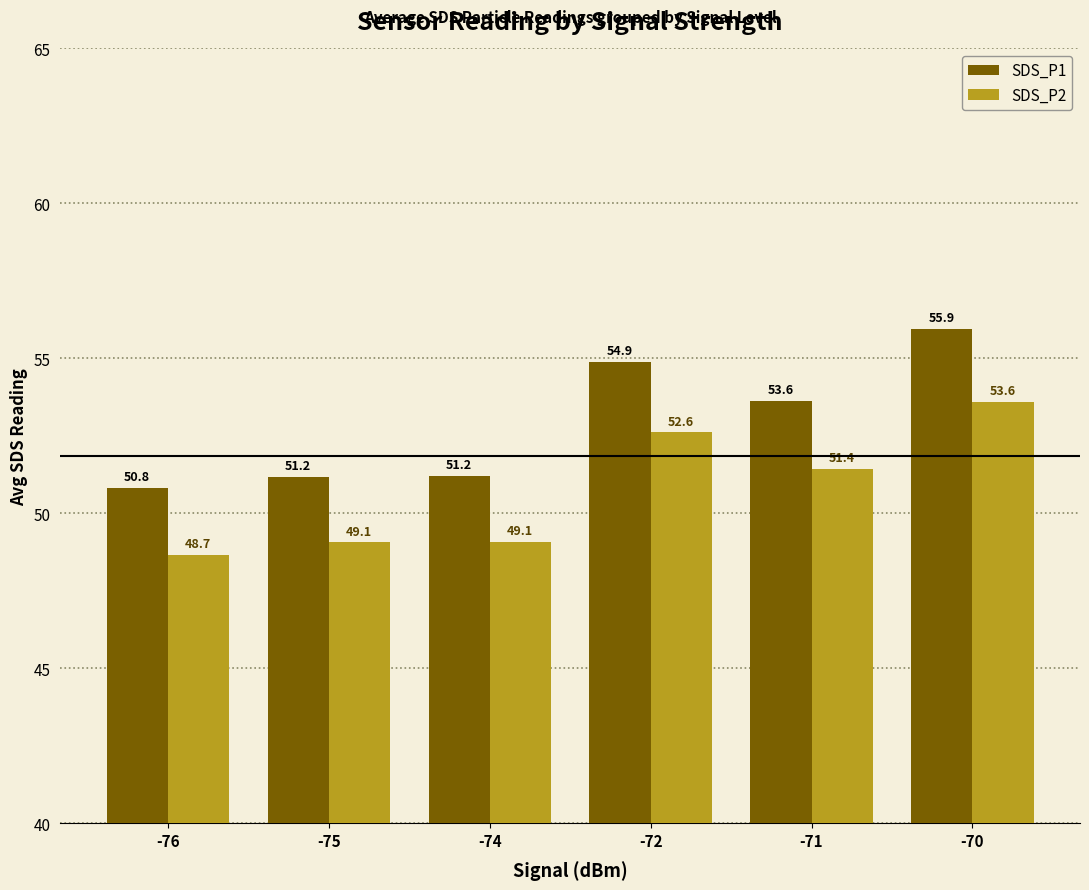

Which series has the widest spread of values?

SDS_P1